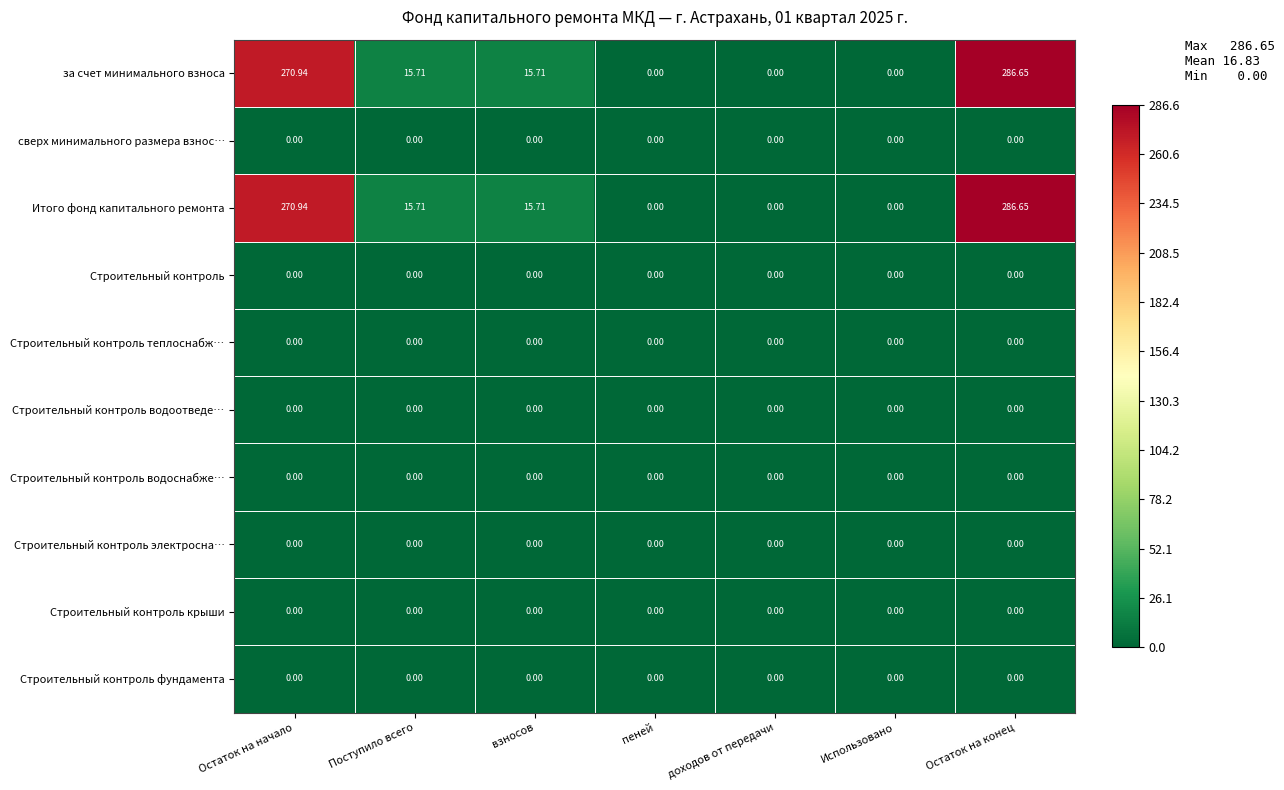

At which category is the sum across all series the highest?

Остаток на конец